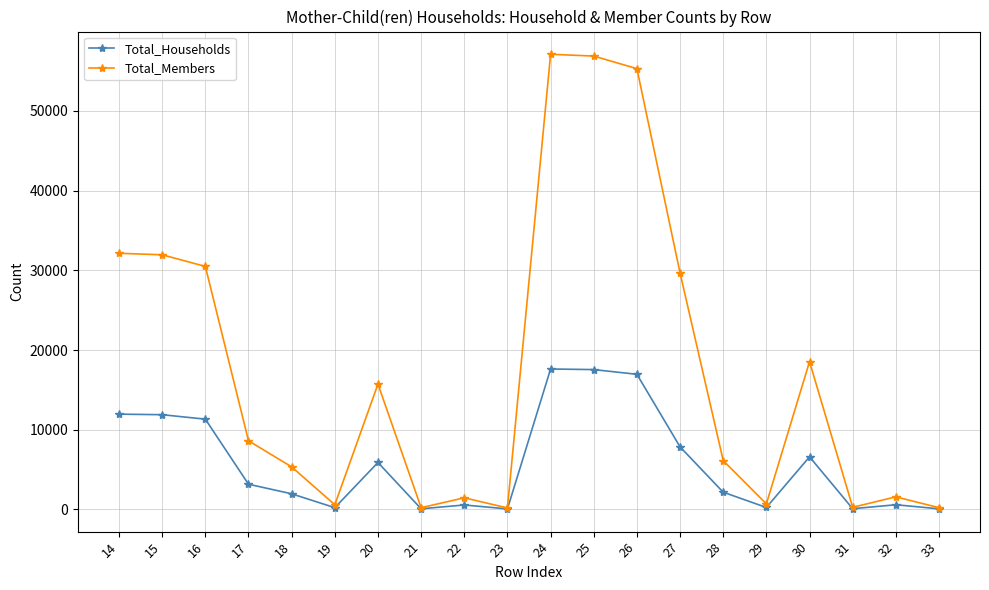

What is the value of the Total_Households point at the 5th from the left?

1964